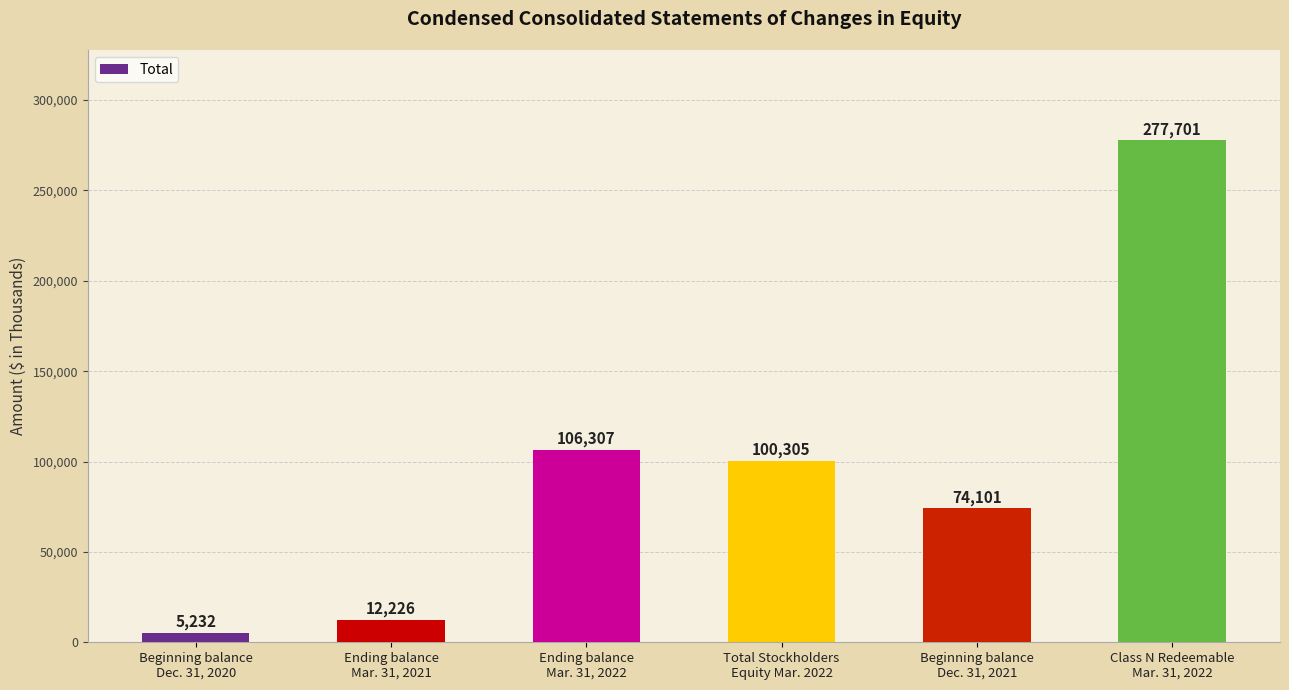

How many bars are there in total?

6